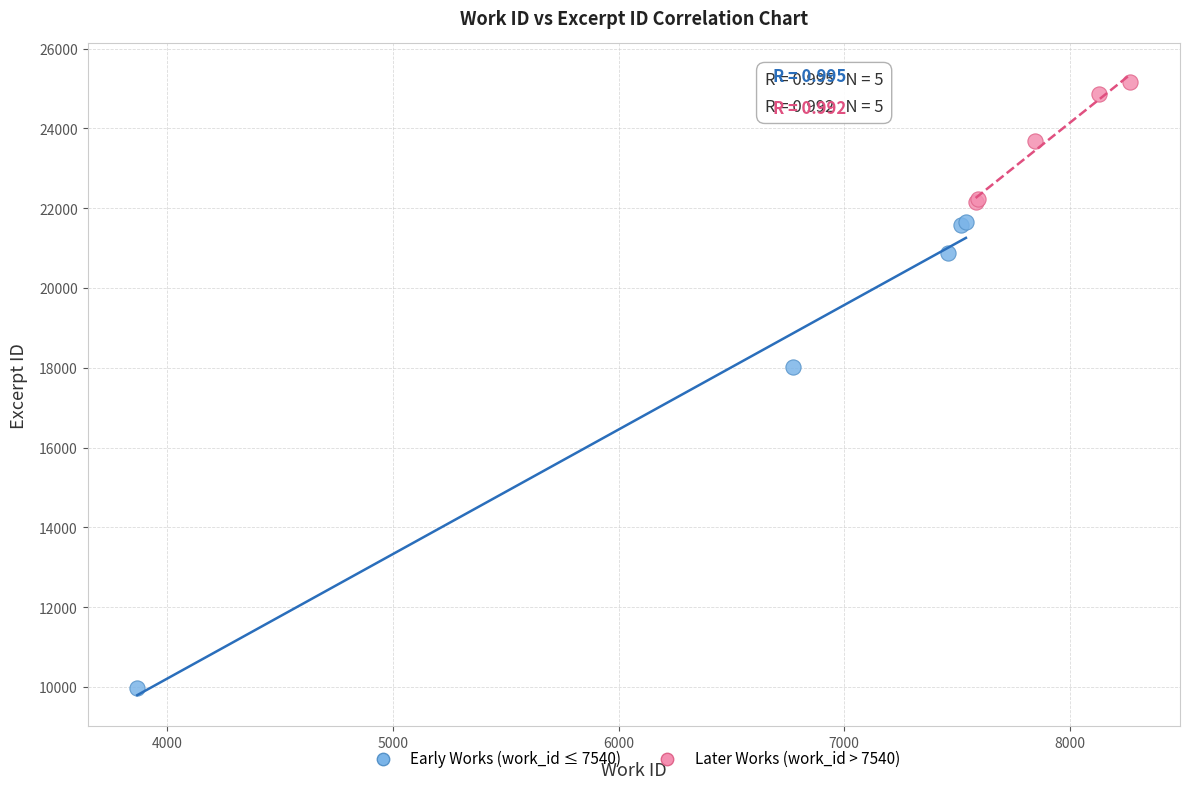

Which series contains the highest Y value?

Later Works (work_id > 7540)